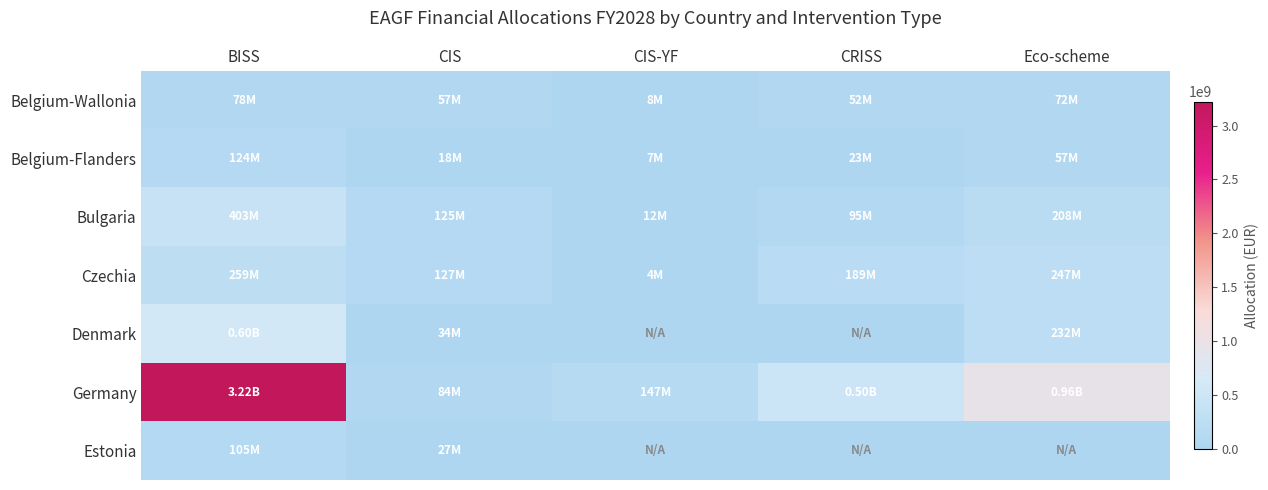

At how many categories does at least one series exceed 2828682808?

1